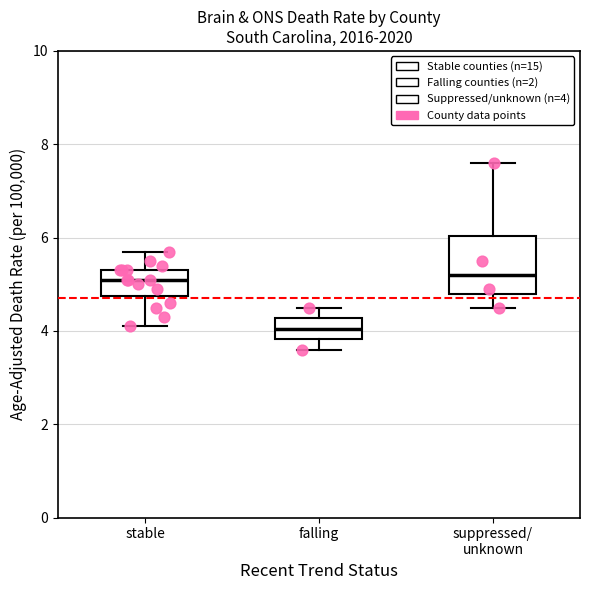

Reading left to right, read every box against the y-axis: the position of its median line, the range the box covers, and the ends of its whiskers. The values are not printed on the chart, so give them approximately, as read against the axis.

stable: median 5.2, box 4.8 to 5.4, whiskers 4.2 to 5.8
falling: median 4.0, box 3.8 to 4.2, whiskers 3.6 to 4.6
suppressed/ unknown: median 5.2, box 4.8 to 6.0, whiskers 4.6 to 7.6